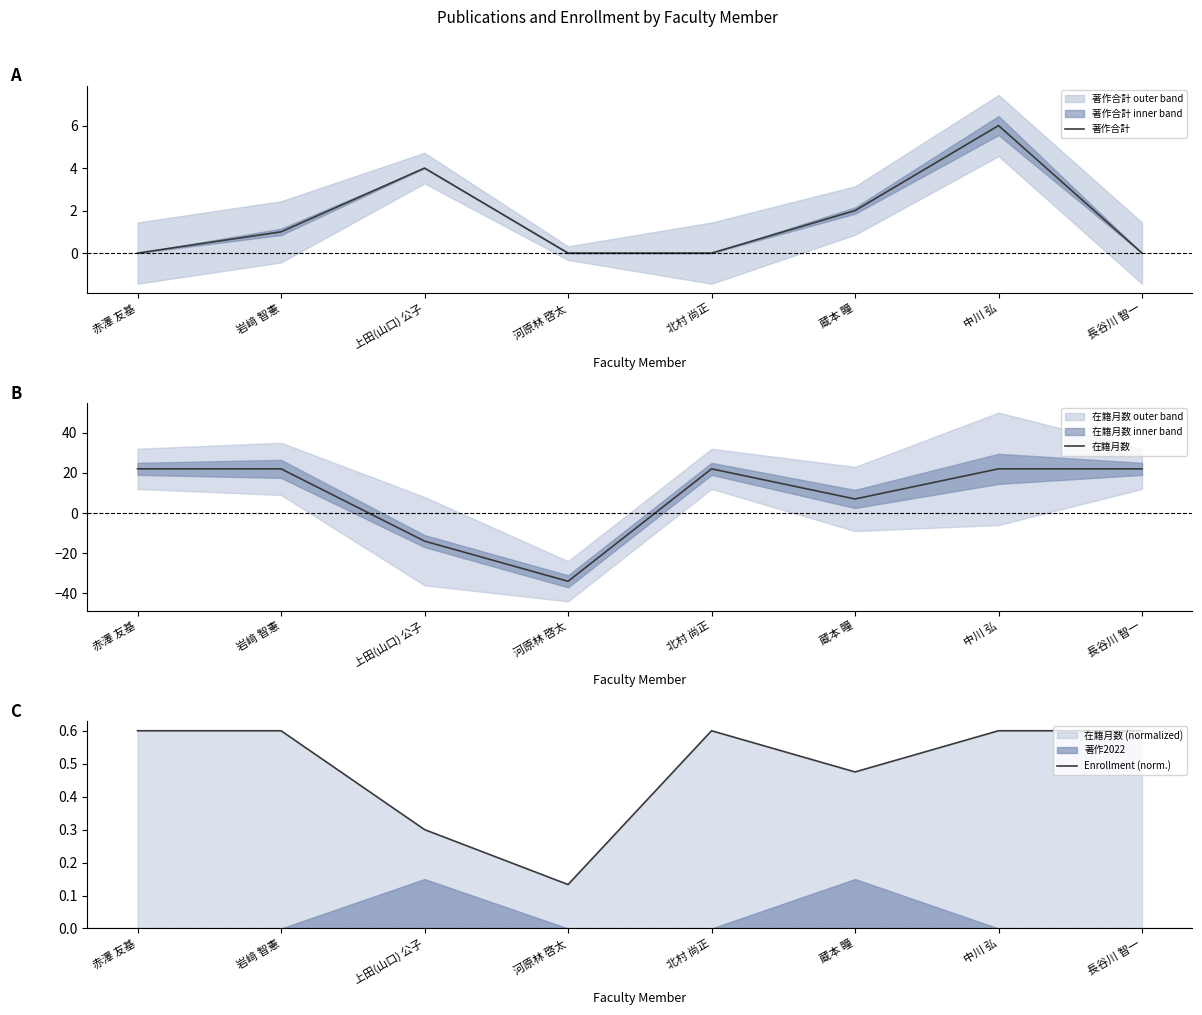

Reading right to left, transcribe all the data shown in this chart.

著作合計: 0.0	6.0	2.0	0.0	0.0	4.0	1.0	0.0
在籍月数: 22.0	22.0	7.0	22.0	-34.0	-14.0	22.0	22.0
Enrollment (norm.): 0.6	0.6	0.5	0.6	0.1	0.3	0.6	0.6